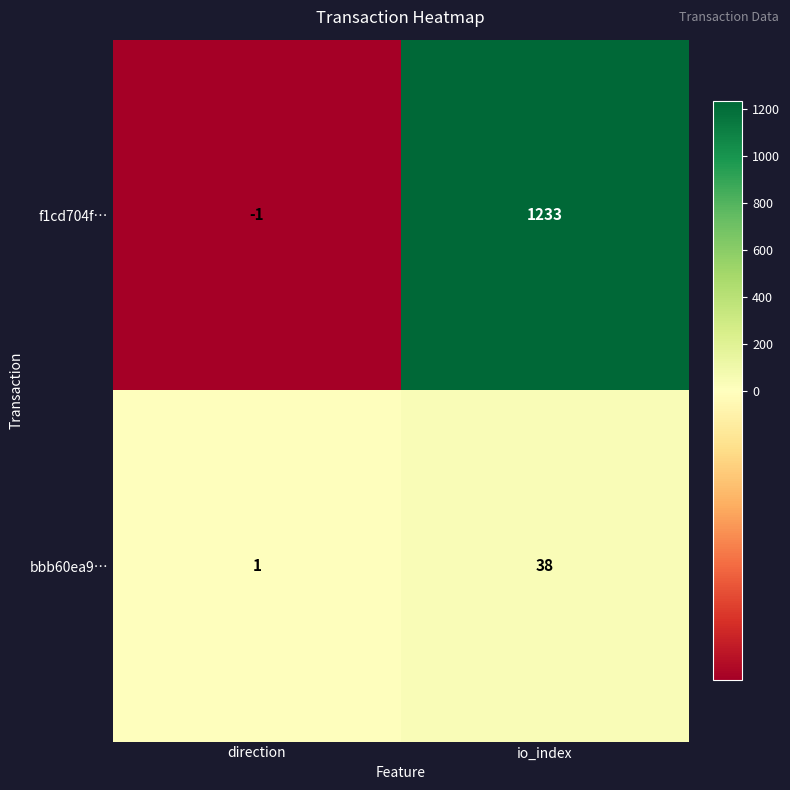

What is the sum of all f1cd704f… values?

1232